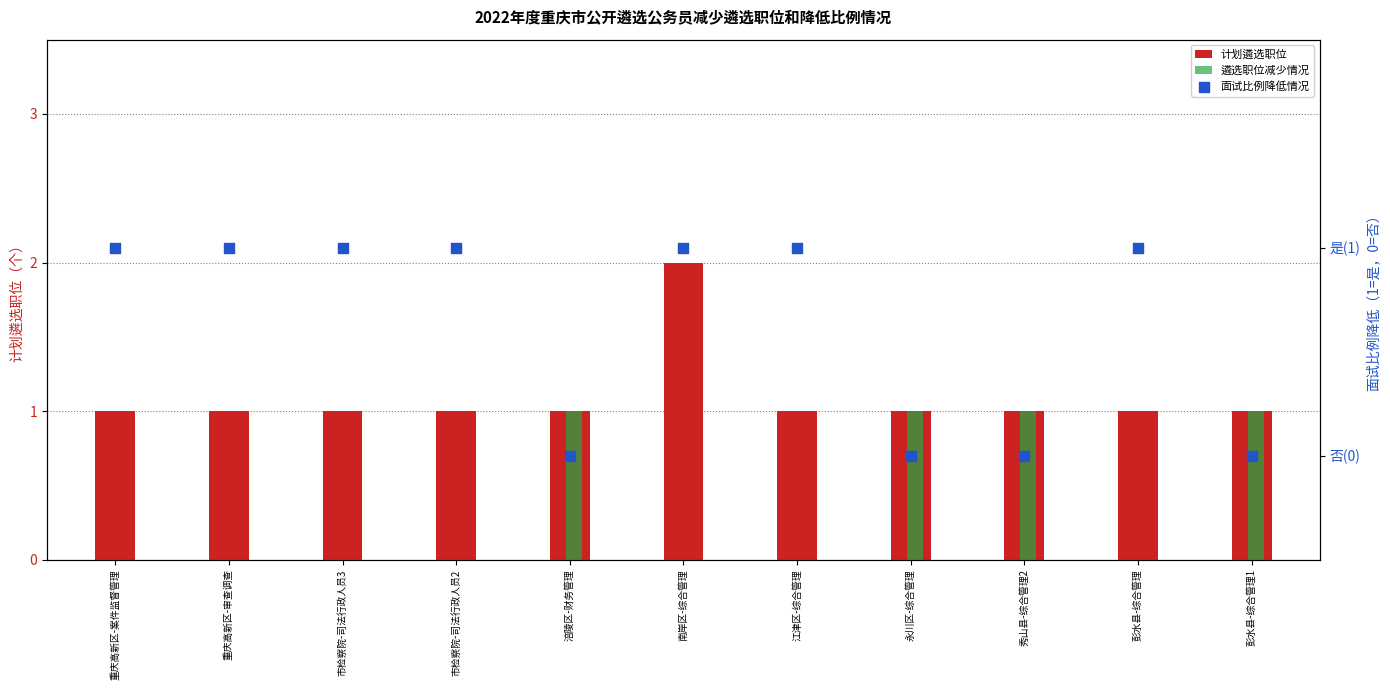

At which category is the sum across all series the highest?

南岸区-综合管理